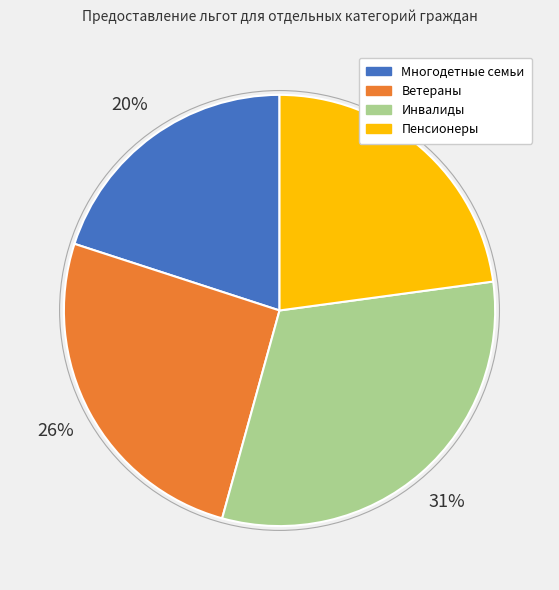

Rank the categories by value from lowest to highest.

Многодетные семьи, Пенсионеры, Ветераны, Инвалиды